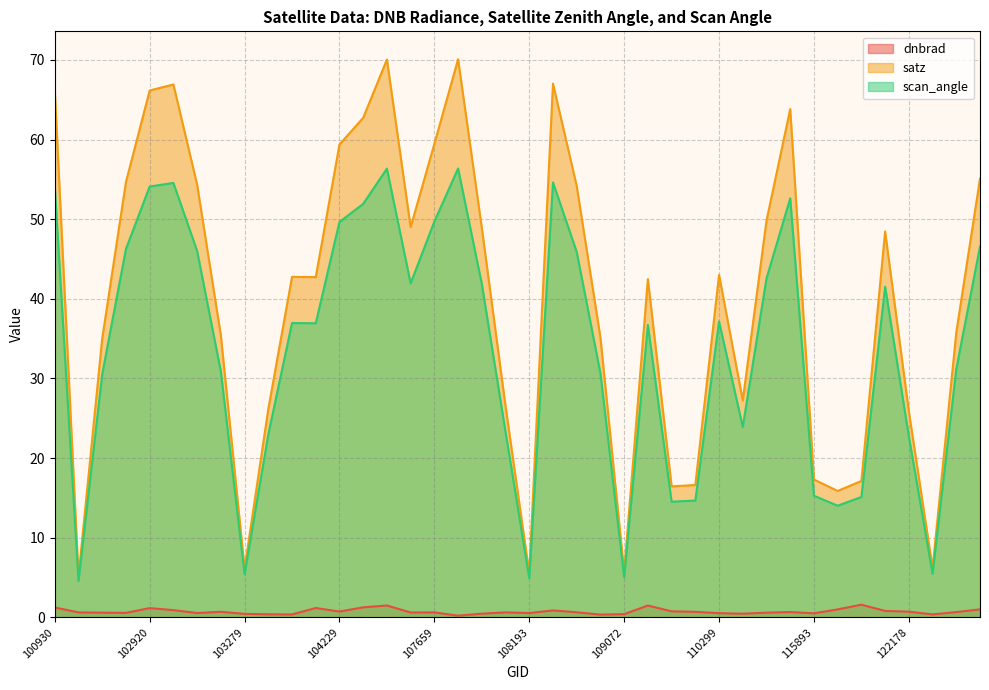

What is the difference between the maximum and minimum values in the dnbrad series?

1.4